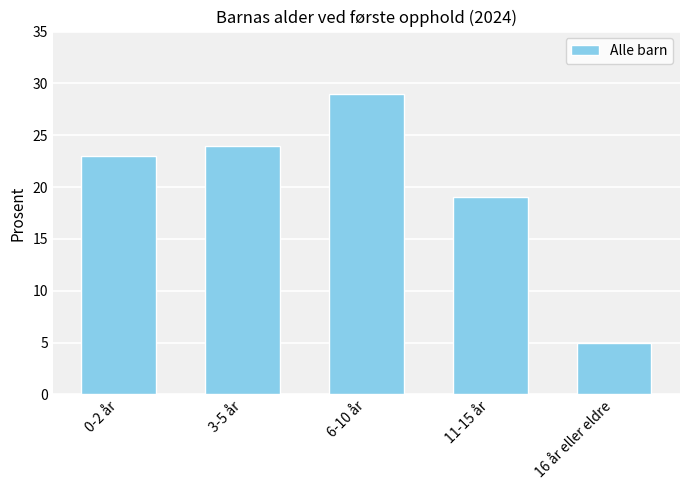

How many data points are less than 23?

2